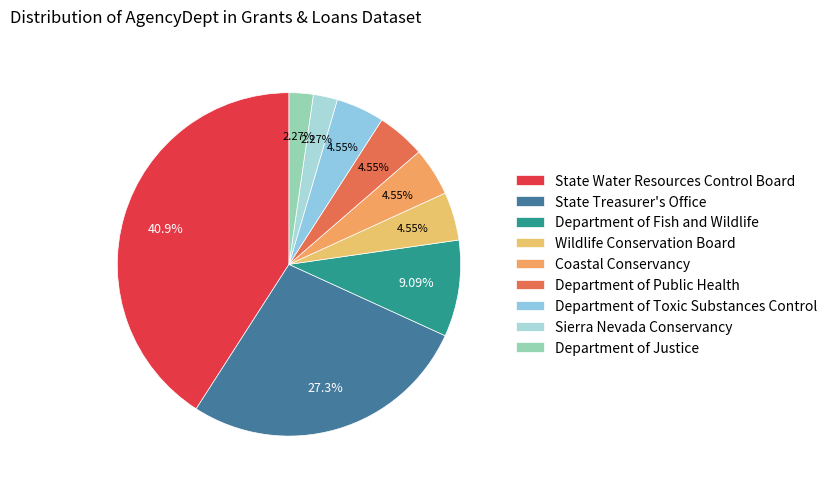

What portion of the pie excludes State Water Resources Control Board?

59.1%